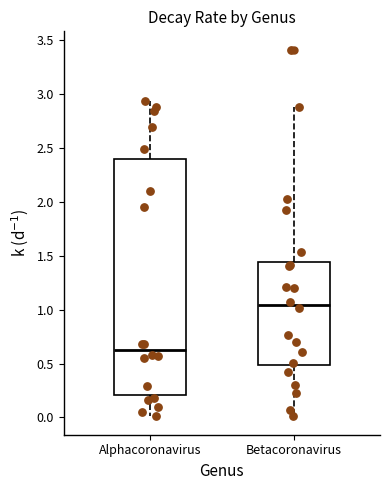

Reading left to right, read every box against the y-axis: the position of its median line, the range the box covers, and the ends of its whiskers. The values are not printed on the chart, so give them approximately, as read against the axis.

Alphacoronavirus: median 0.65, box 0.20 to 2.40, whiskers 0.00 to 2.95
Betacoronavirus: median 1.05, box 0.50 to 1.45, whiskers 0.00 to 2.90